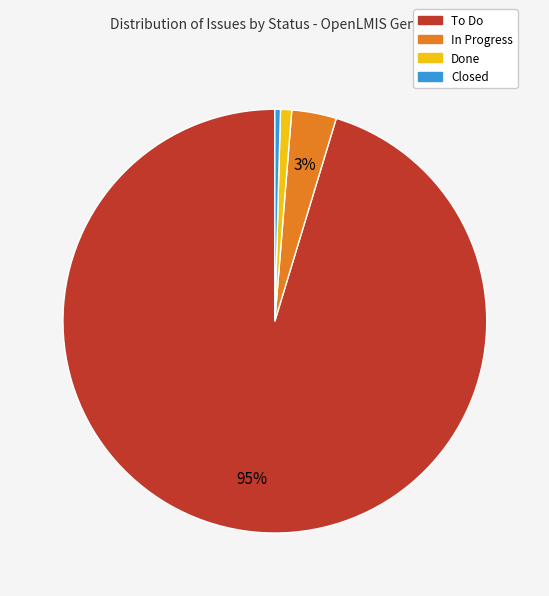

To the nearest percent, what percentage of the pie is Done?

1%